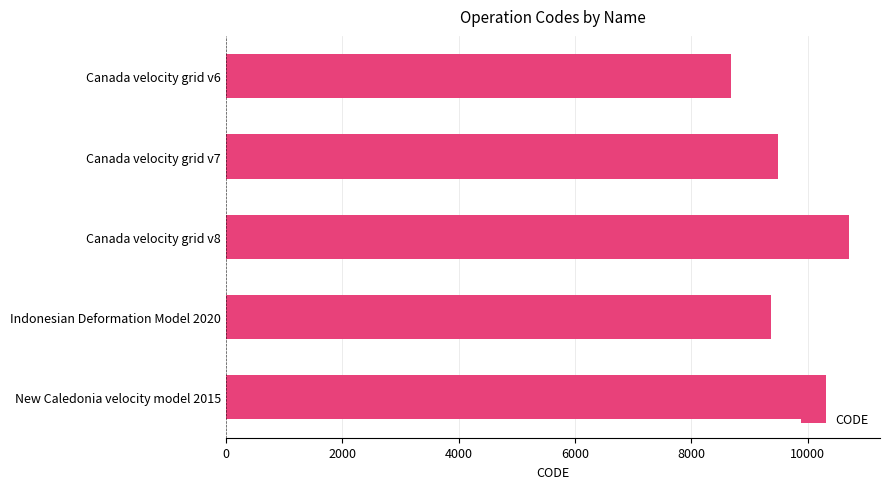

List the labels in order of value, smallest first.

Canada velocity grid v6, Indonesian Deformation Model 2020, Canada velocity grid v7, New Caledonia velocity model 2015, Canada velocity grid v8